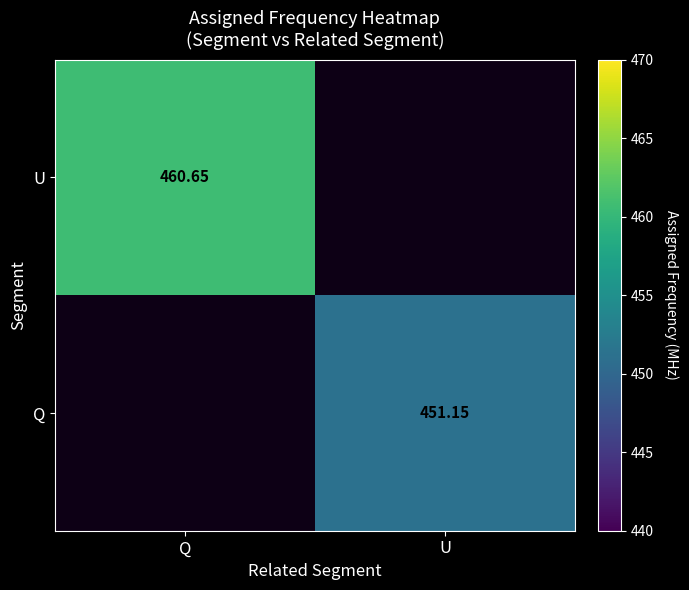

What is the total value across all series at Q?

460.6